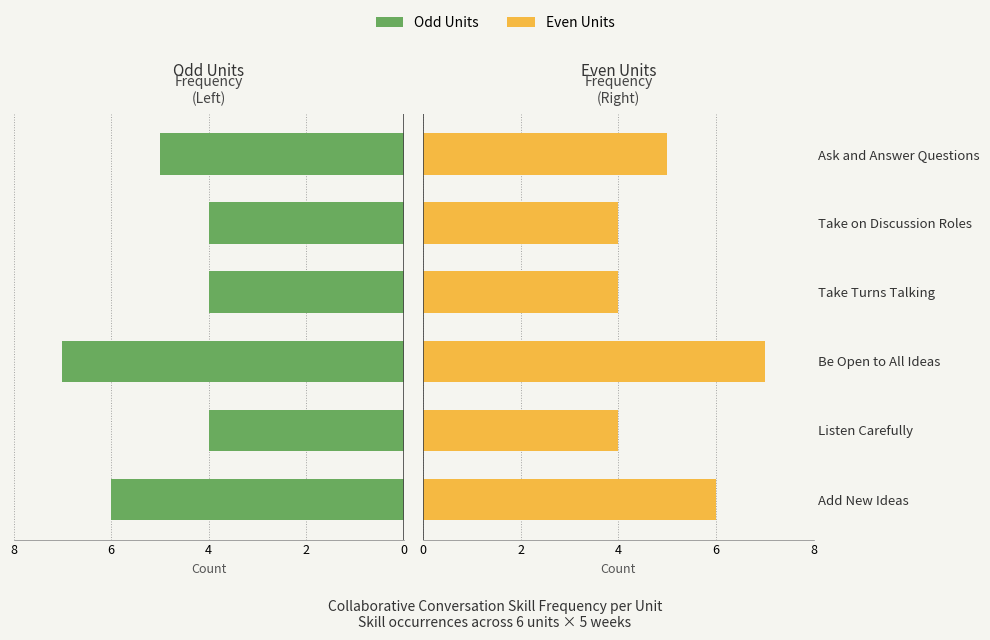

At Be Open to All Ideas, list the series in order from smallest to largest.

Unit Odd, Unit Even